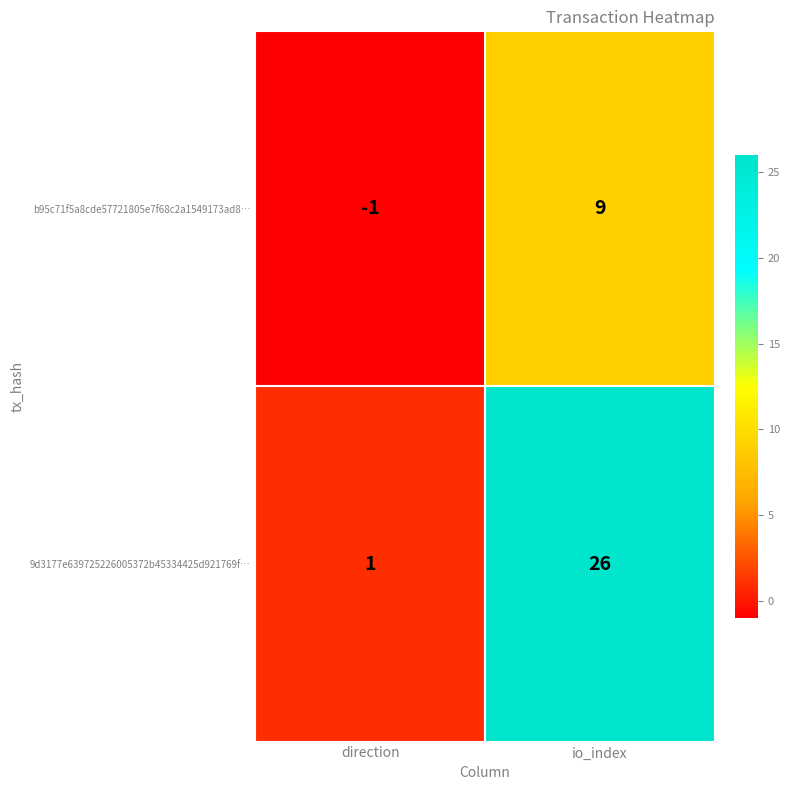

Is it true that 9d3177e639725226005372b45334425d921769f… equals 1 at direction?

True